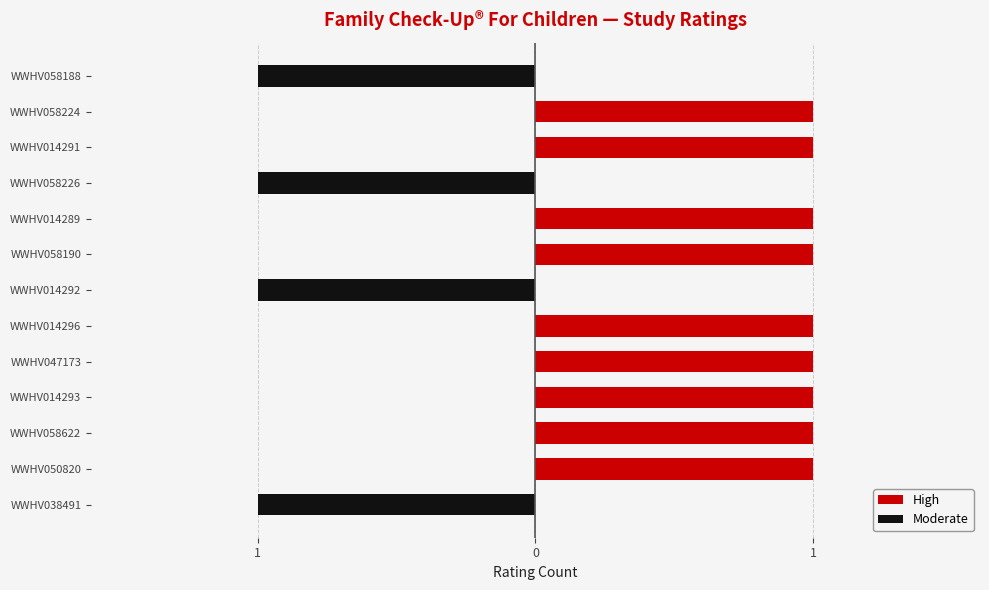

Is the value of High at WWHV058188 greater than the value of Moderate at WWHV050820?

No